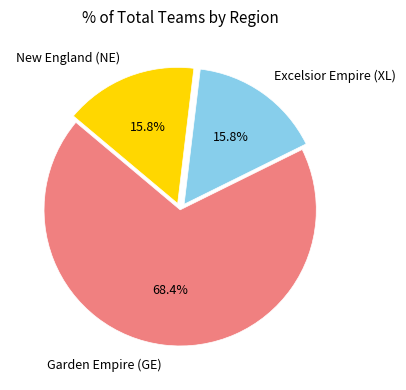

Between Garden Empire (GE) and New England (NE), which is larger?

Garden Empire (GE)